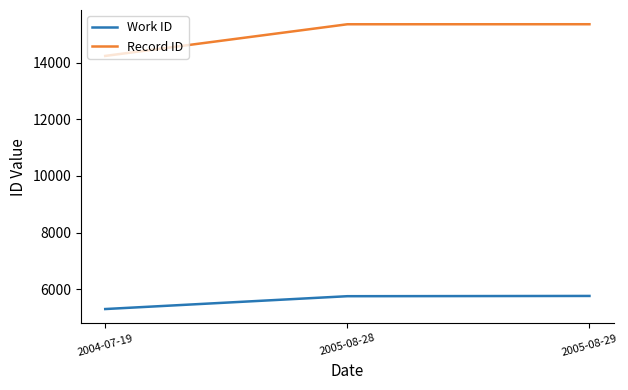

List the series in order of their overall mean, highest first.

Record ID, Work ID